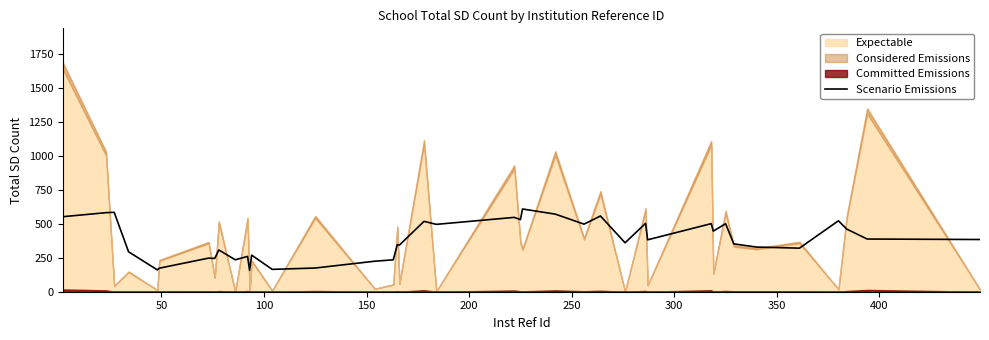

How many lines are shown in the chart?

1